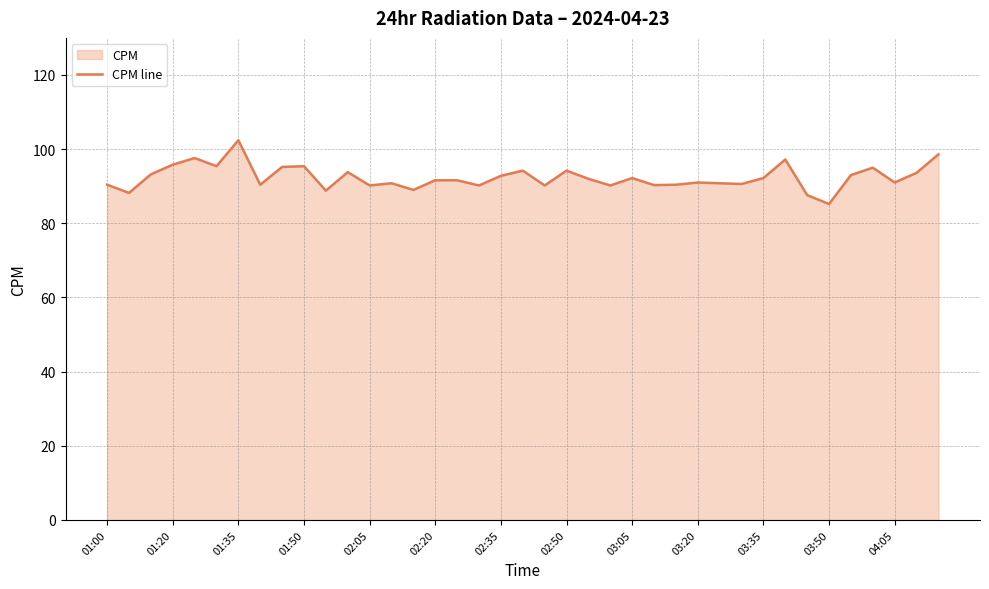

How many interior local valleys (lower than both neighbors) does the data have?

13